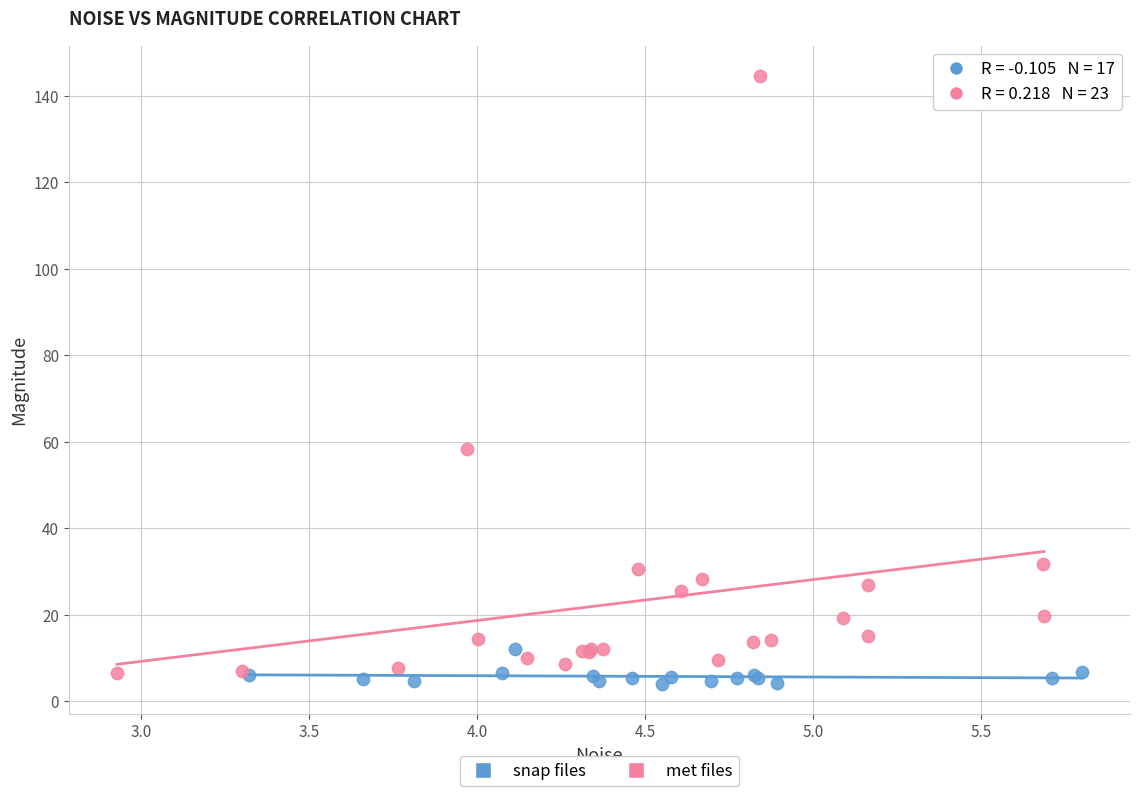

Which series reaches the minimum Y coordinate?

snap files